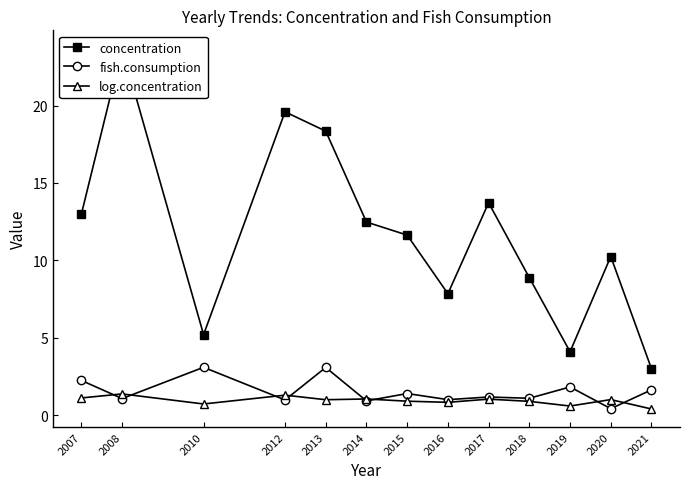

The concentration series shows 3.0 at 2021. True or false?

True